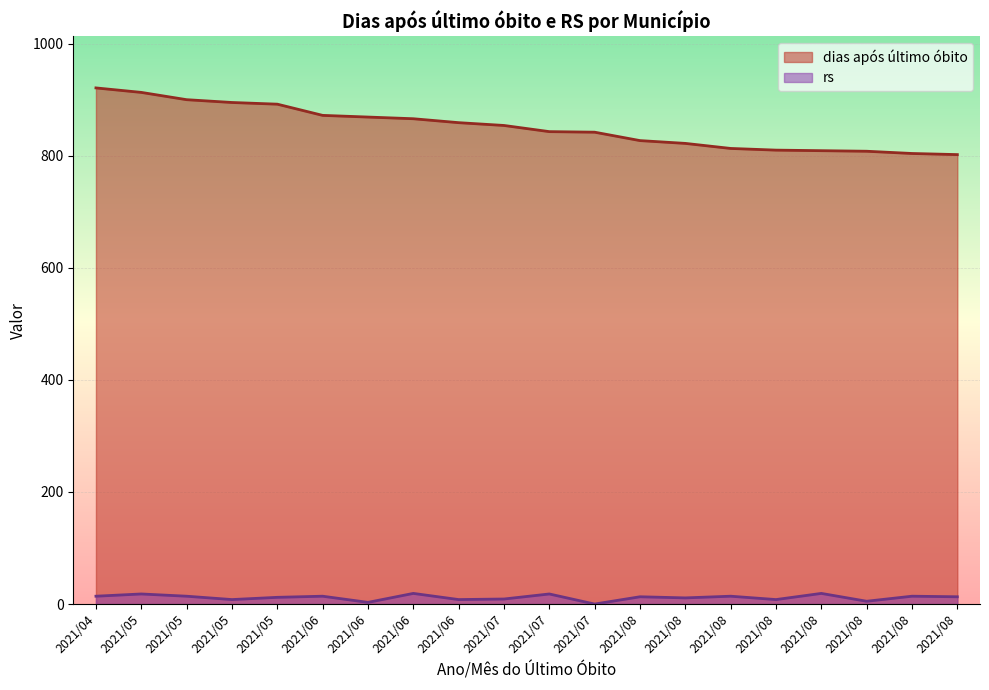

Rank the series by their maximum value, from highest to lowest.

dias após último óbito, rs